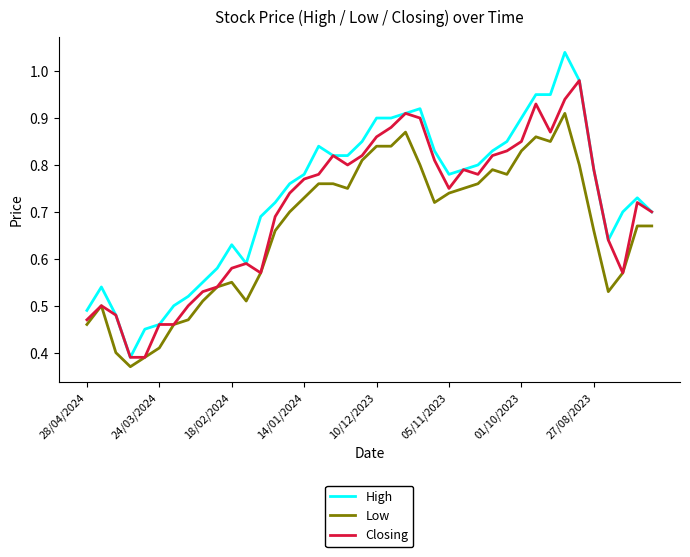

How many categories are shown in the chart?

40